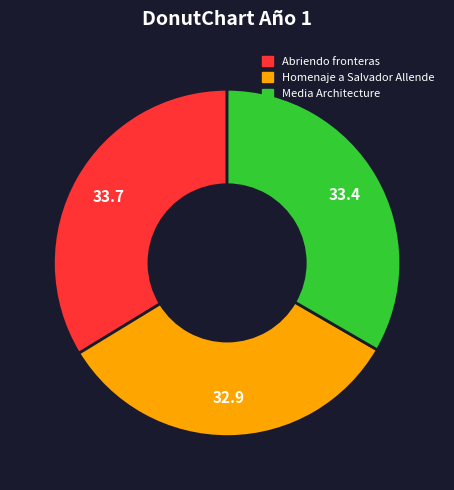

Does Media Architecture account for over 50% of the chart?

No